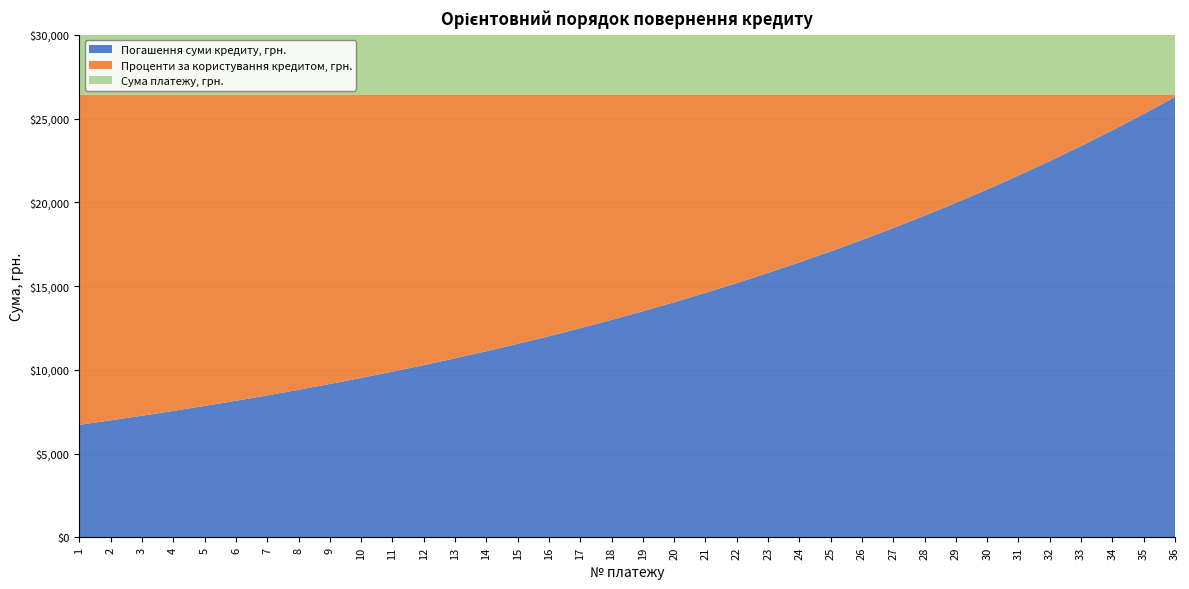

Reading right to left, transcribe all the data shown in this chart.

Погашення суми кредиту, грн.: 36=26297.0	35=25282.4	34=24307.7	33=23371.2	32=22471.2	31=21606.2	30=20774.7	29=19975.4	28=19207.0	27=18468.2	26=17757.9	25=17074.9	24=16418.4	23=15787.4	22=15180.8	21=14597.9	20=14037.8	19=13499.5	18=12982.4	17=12485.6	16=12008.3	15=11549.9	14=11109.7	13=10687.0	12=10281.4	11=9891.1	10=9515.7	9=9154.6	8=8807.1	7=8472.8	6=8151.2	5=7841.9	4=7544.2	3=7257.9	2=6982.4	1=6717.4
Проценти за користування кредитом, грн.: 36=146.4	35=1161.0	34=2135.7	33=3072.2	32=3972.3	31=4837.2	30=5668.7	29=6468.0	28=7236.4	27=7975.3	26=8685.6	25=9368.5	24=10025.0	23=10656.1	22=11262.6	21=11845.5	20=12405.7	19=12943.9	18=13461.0	17=13957.9	16=14435.1	15=14893.5	14=15333.8	13=15756.5	12=16162.1	11=16552.3	10=16927.7	9=17288.9	8=17636.3	7=17970.6	6=18292.2	5=18601.6	4=18899.2	3=19185.5	2=19461.0	1=19726.0
Сума платежу, грн.: 36=26443.4	35=26443.4	34=26443.4	33=26443.4	32=26443.4	31=26443.4	30=26443.4	29=26443.4	28=26443.4	27=26443.4	26=26443.4	25=26443.4	24=26443.4	23=26443.4	22=26443.4	21=26443.4	20=26443.4	19=26443.4	18=26443.4	17=26443.4	16=26443.4	15=26443.4	14=26443.4	13=26443.4	12=26443.4	11=26443.4	10=26443.4	9=26443.4	8=26443.4	7=26443.4	6=26443.4	5=26443.4	4=26443.4	3=26443.4	2=26443.4	1=26443.4